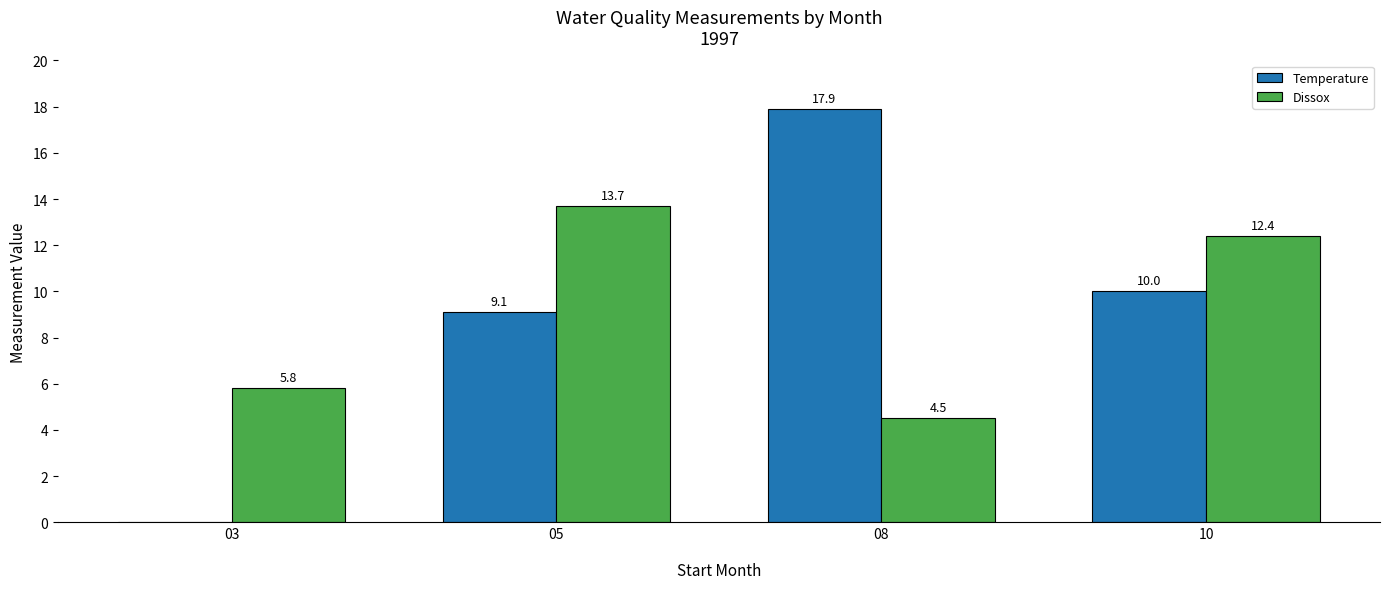

Is the value of Dissox at 10 greater than the value of Temperature at 08?

No